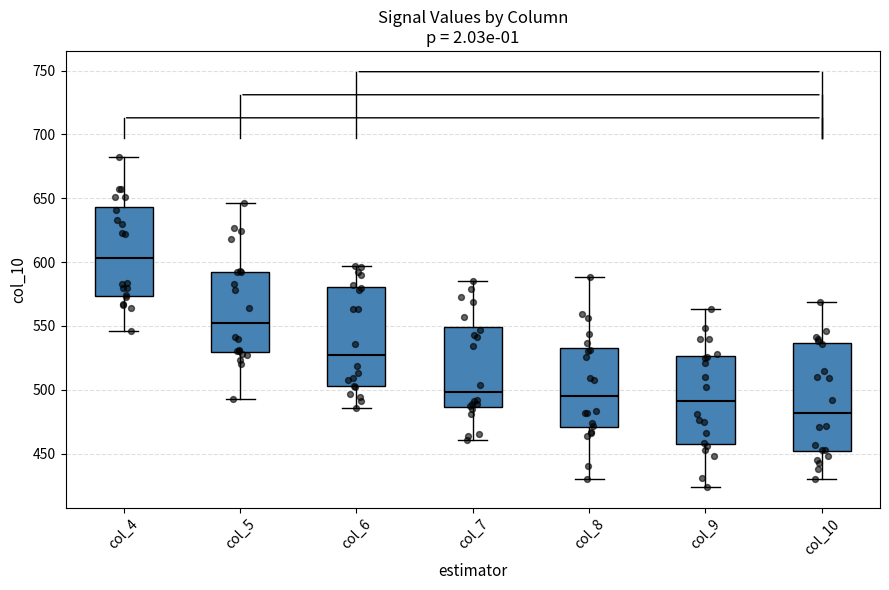

Where does the lower whisker of the box for col_7 end on the y-axis? The values are not printed on the chart, so give them approximately, as read against the axis.

460